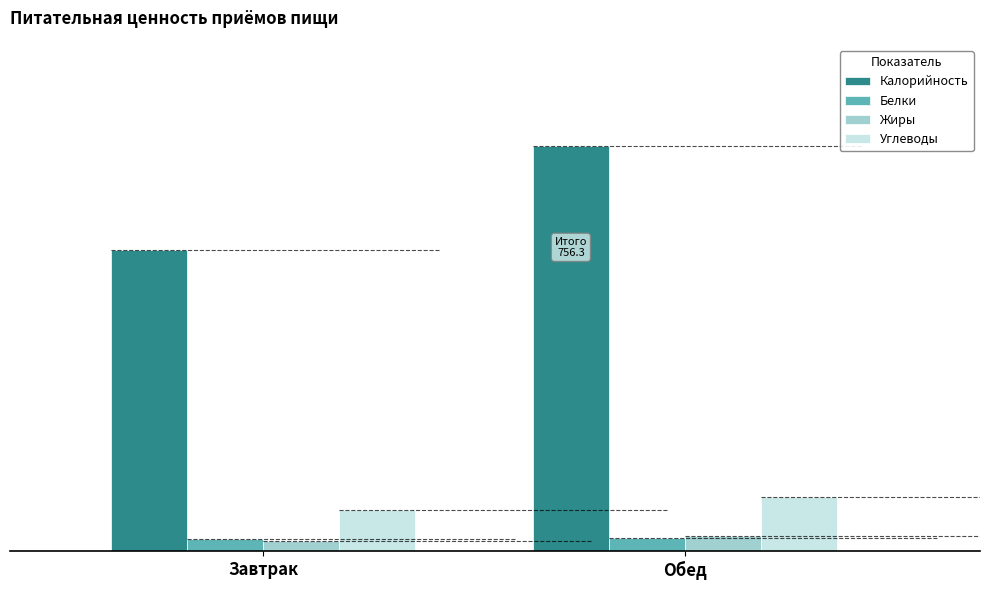

Rank the series at Завтрак from lowest to highest value.

Жиры, Белки, Углеводы, Калорийность